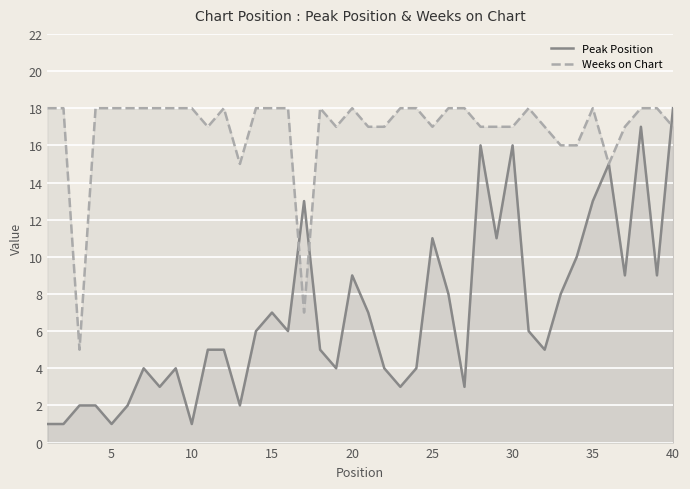

In Peak Position, how many points are higher than both neighbors (excluding endpoints)?

10